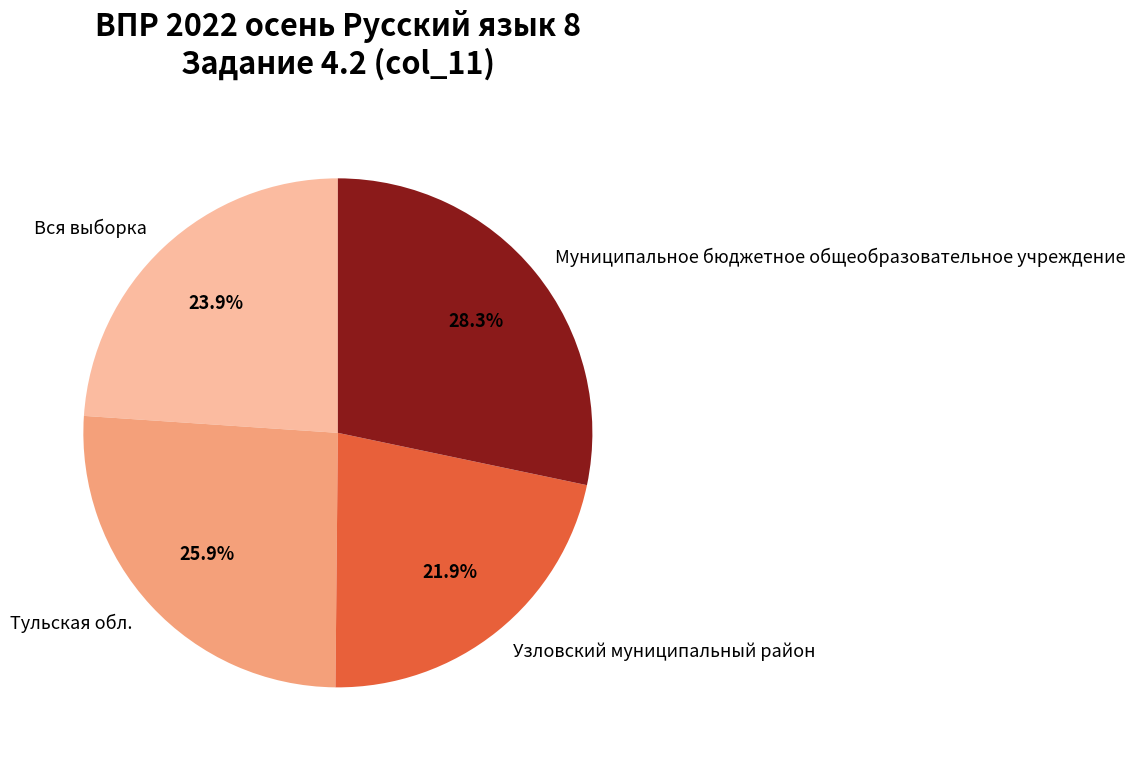

Does Муниципальное бюджетное общеобразовательное учреждение represent more than half of the total?

No